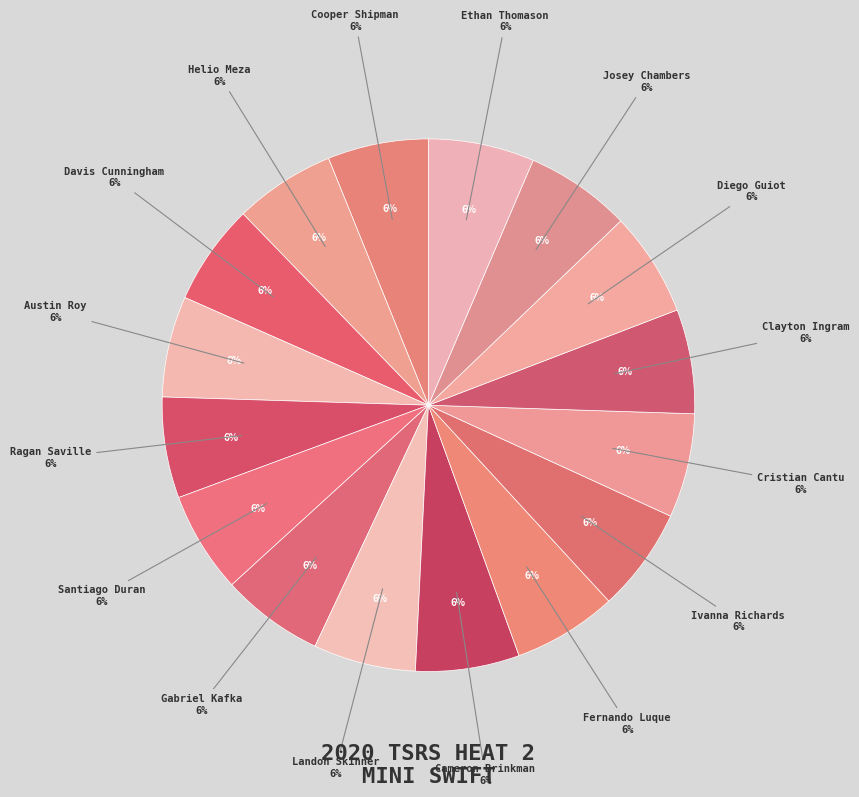

Does Austin Roy represent more than half of the total?

No